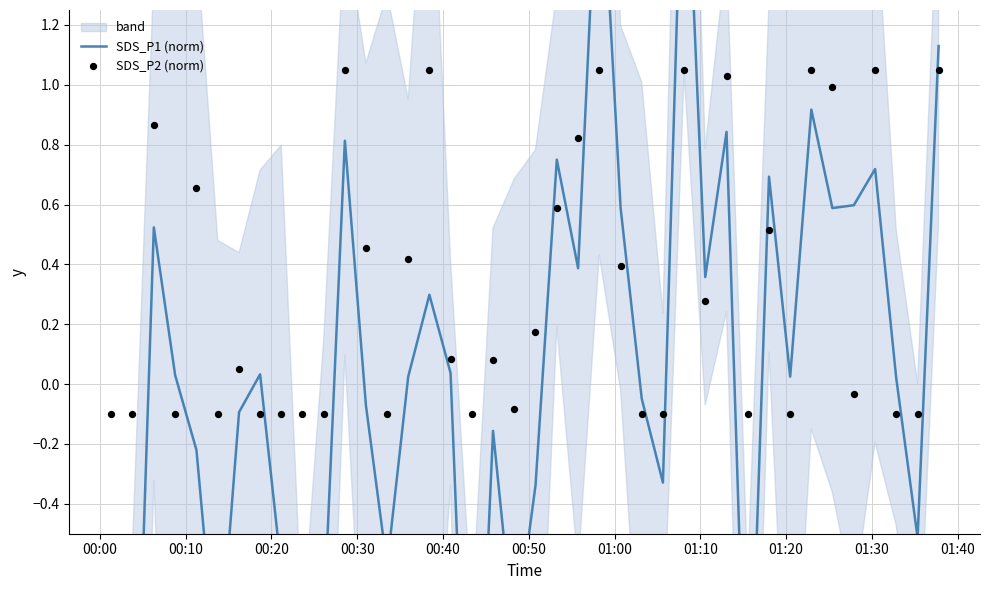

Which series has the largest total across all categories?

SDS_P2 (norm)